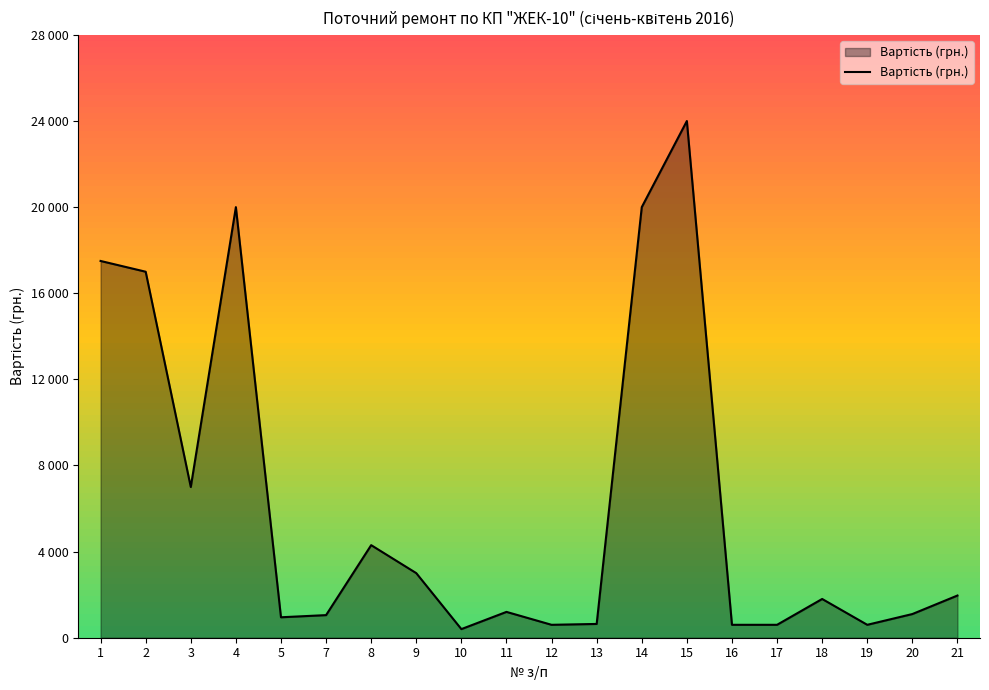

Where is the first local maximum?

4